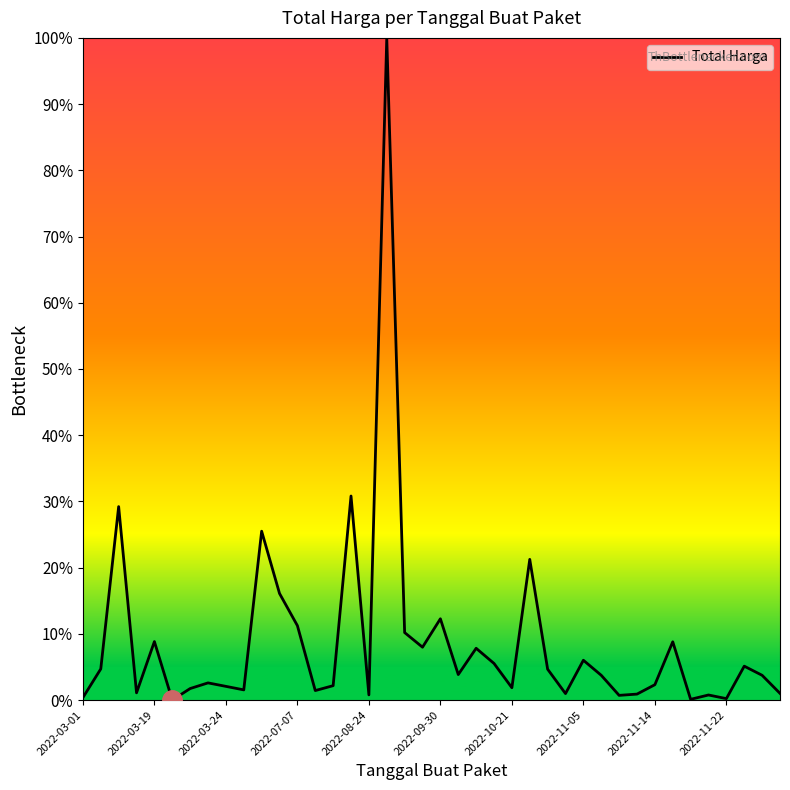

Does the chart display data point markers on the line(s)?

No